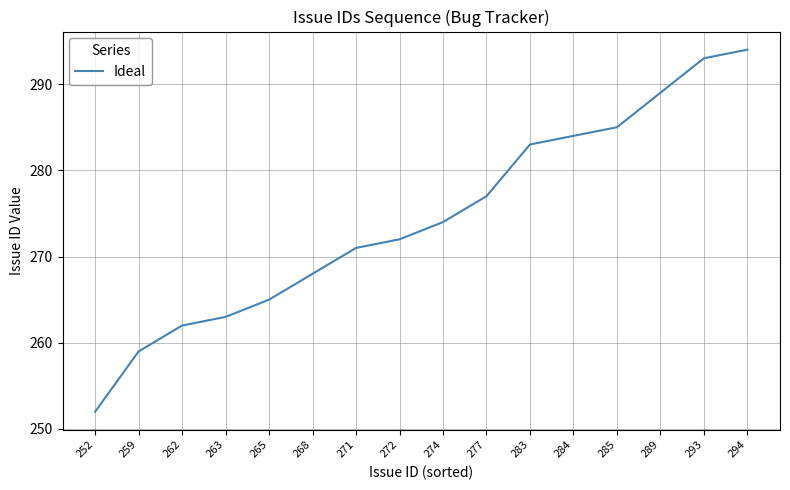

Between 274 and 271, which is larger?

274